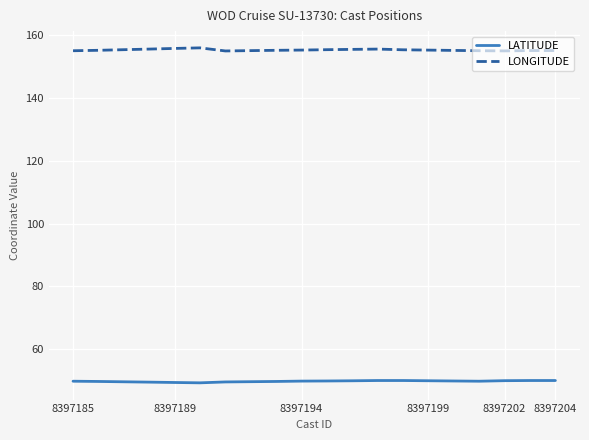

Rank the series by their maximum value, from highest to lowest.

LONGITUDE, LATITUDE